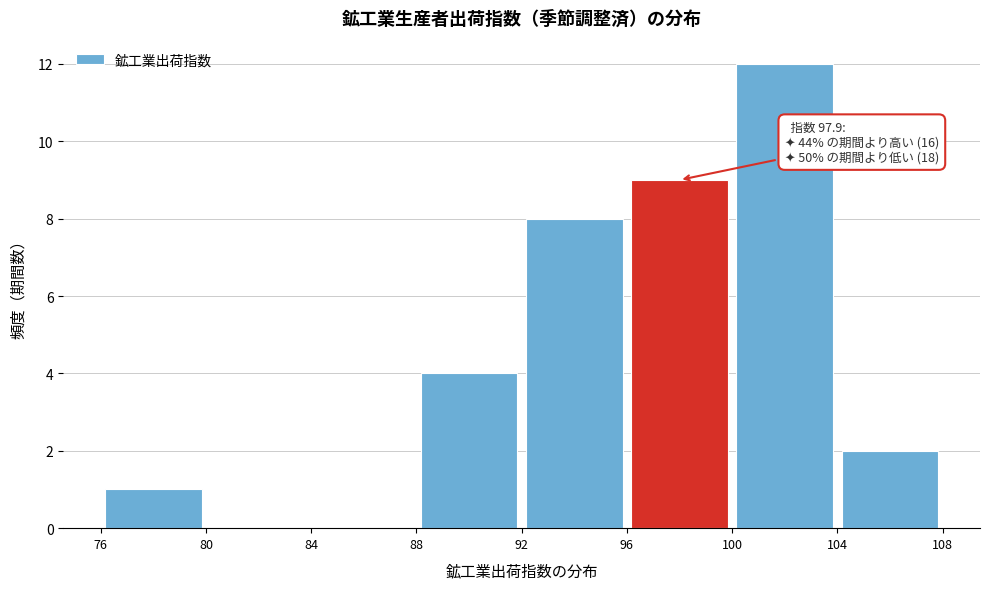

Over which range of the x-axis is the bar tallest?

100 to 104